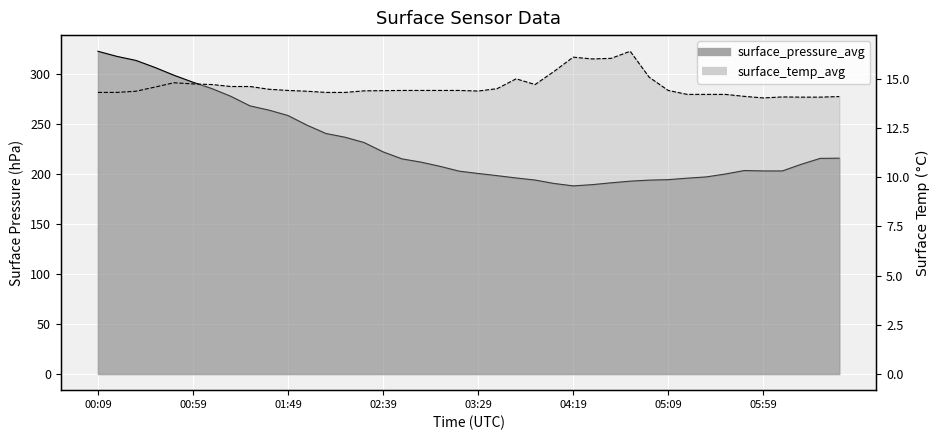

Reading right to left, what are all the values shown in this chart?

surface_pressure_avg: 215.9	215.7	209.8	203.1	203.1	203.5	200.0	197.1	195.9	194.4	193.9	192.9	191.2	189.4	188.2	190.6	194.0	196.1	198.4	200.6	202.9	207.7	211.9	215.2	222.2	231.5	236.8	240.5	248.9	258.5	263.9	268.2	277.7	285.5	291.8	298.9	306.6	313.7	317.7	322.8
surface_temp_avg: 14.1	14.1	14.1	14.1	14.0	14.1	14.2	14.2	14.2	14.4	15.1	16.4	16.0	16.0	16.1	15.4	14.7	15.0	14.5	14.4	14.4	14.4	14.4	14.4	14.4	14.4	14.3	14.3	14.4	14.4	14.5	14.6	14.6	14.7	14.7	14.8	14.6	14.4	14.3	14.3